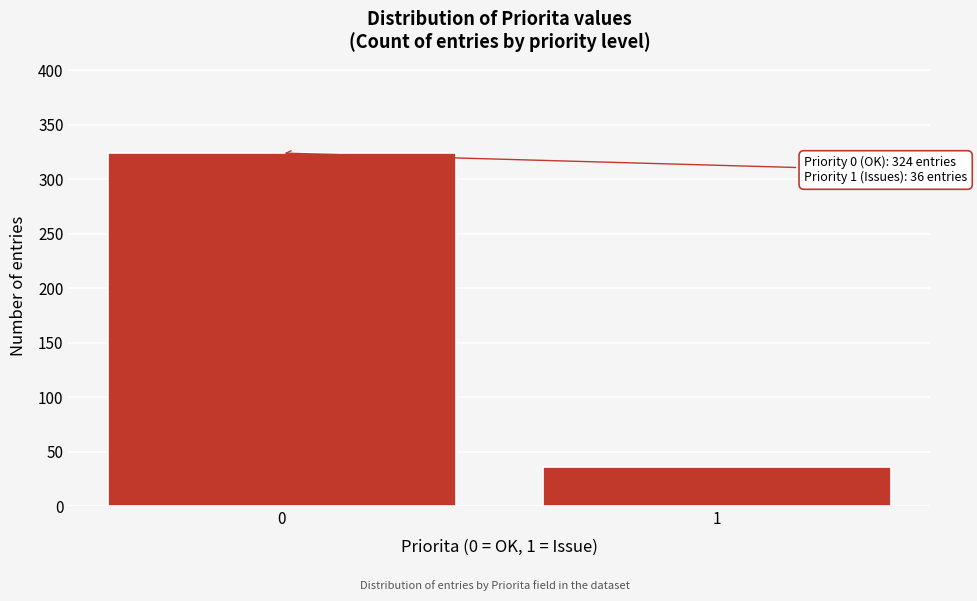

Reading right to left, list all the values displayed in this chart.

36	324